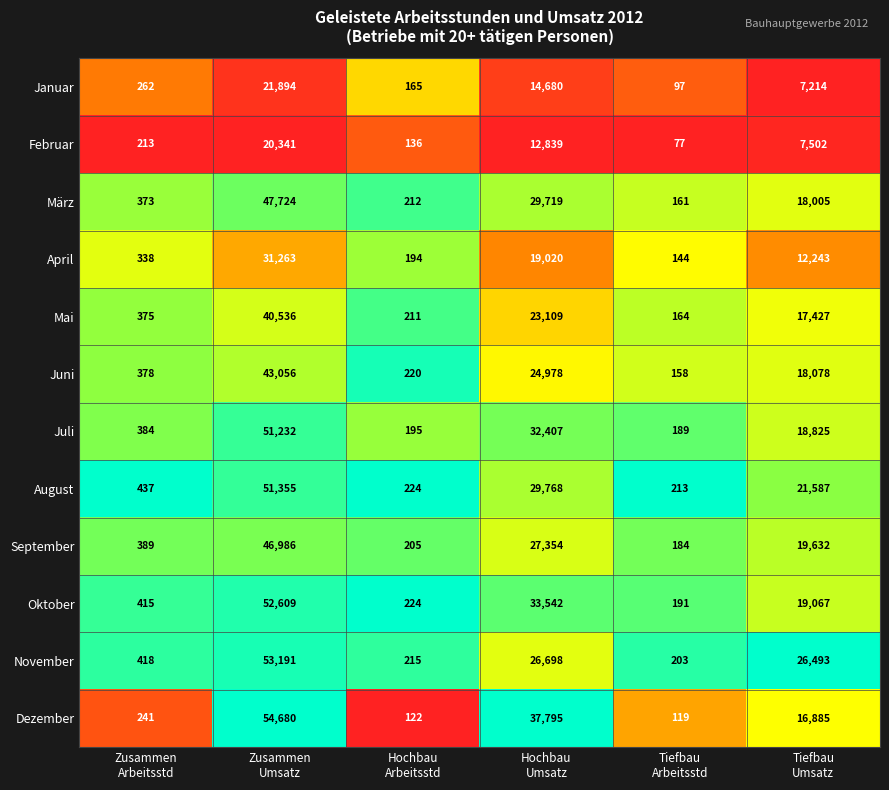

How many series are shown in this chart?

12